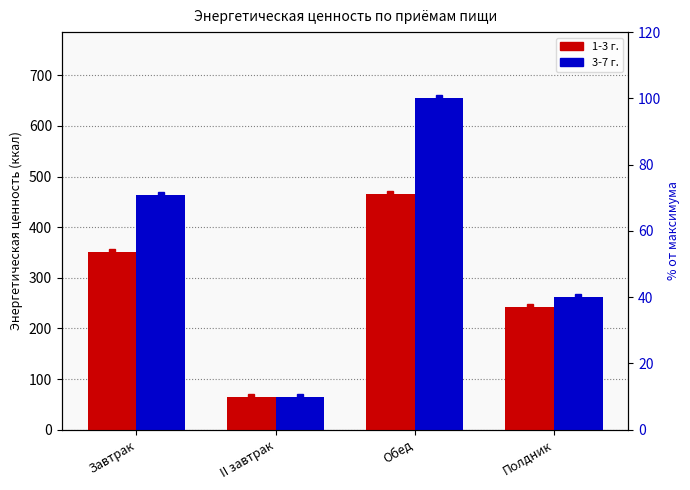

Is the value of 3-7 г. at Полдник greater than the value of 1-3 г. at Обед?

No